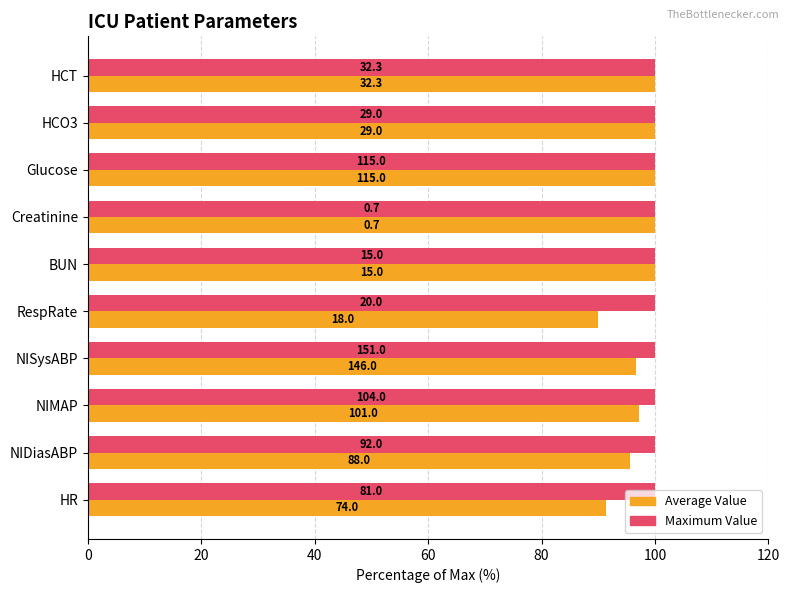

What are all the series names shown in the legend?

Average Value, Maximum Value